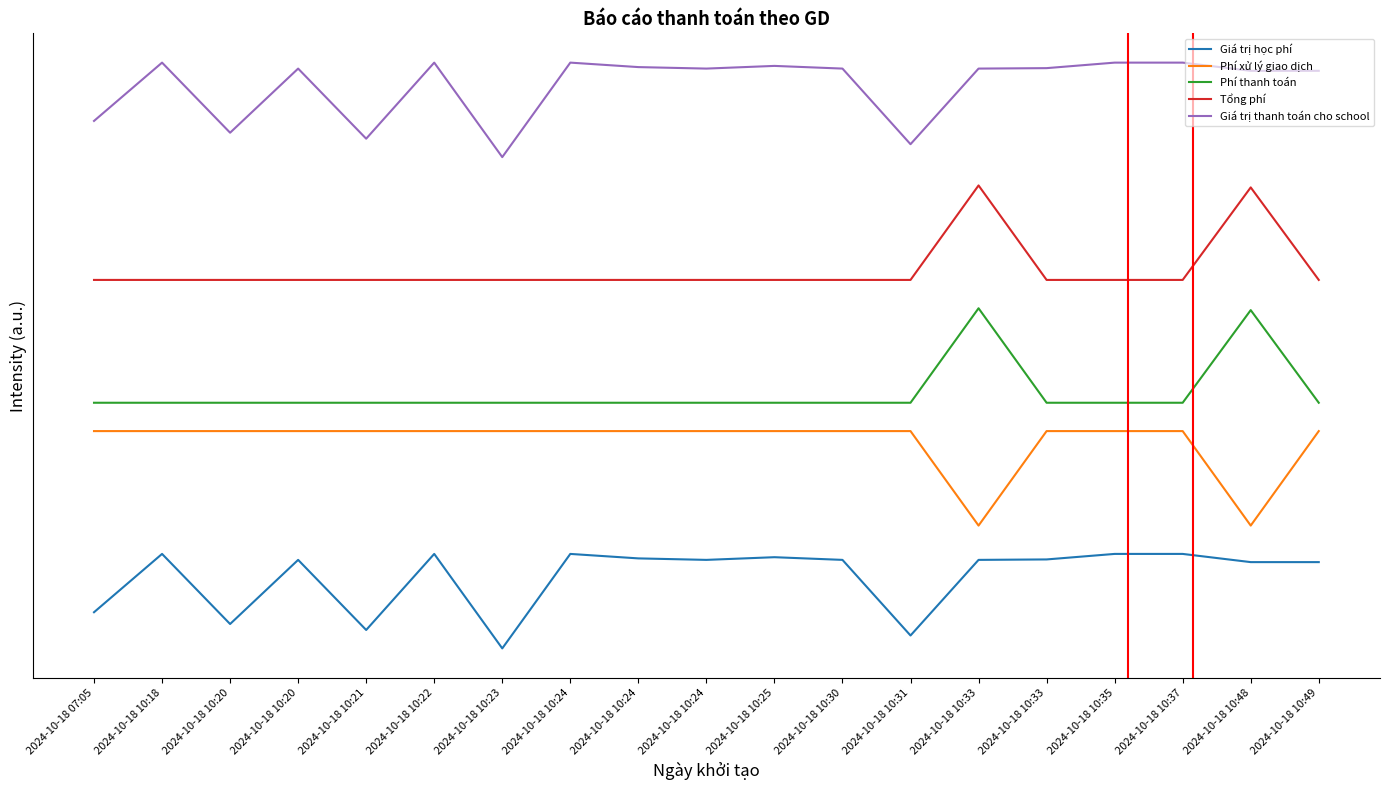

What is the value of the Giá trị thanh toán cho school point at the 5th from the left?

5.4